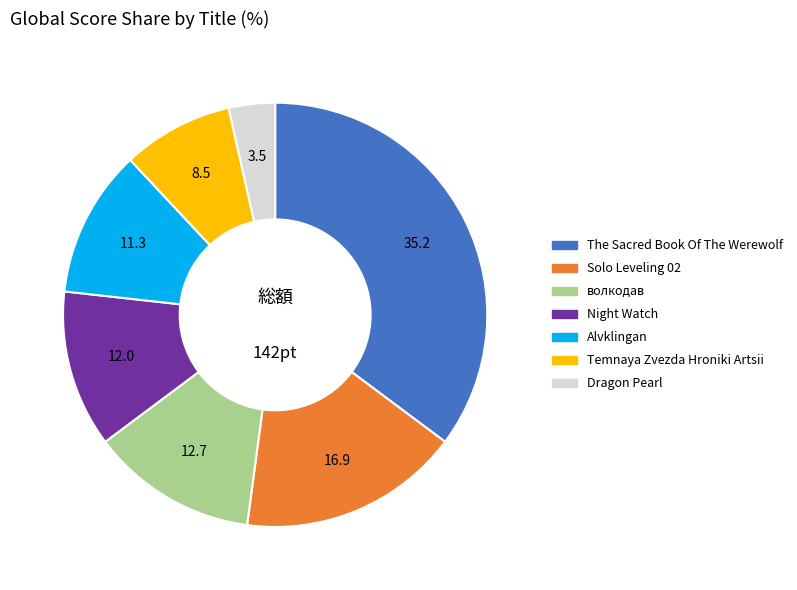

Combined, do Solo Leveling 02 and волкодав account for over 50%?

No